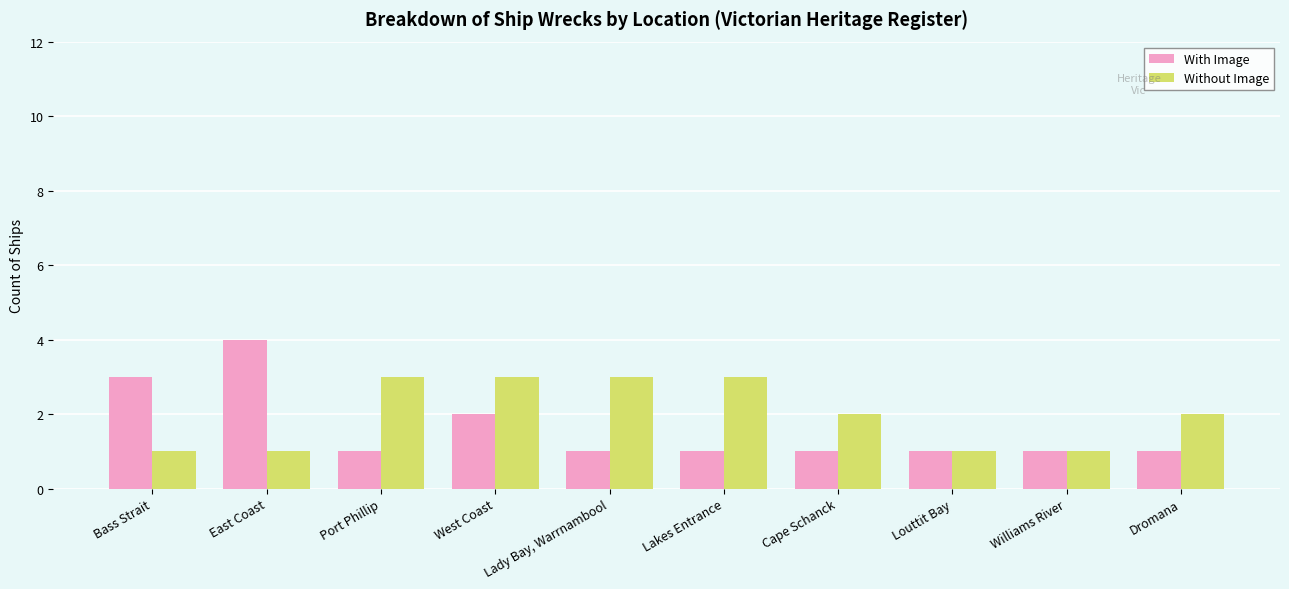

What is the difference between the highest and lowest values at Port Phillip?

2